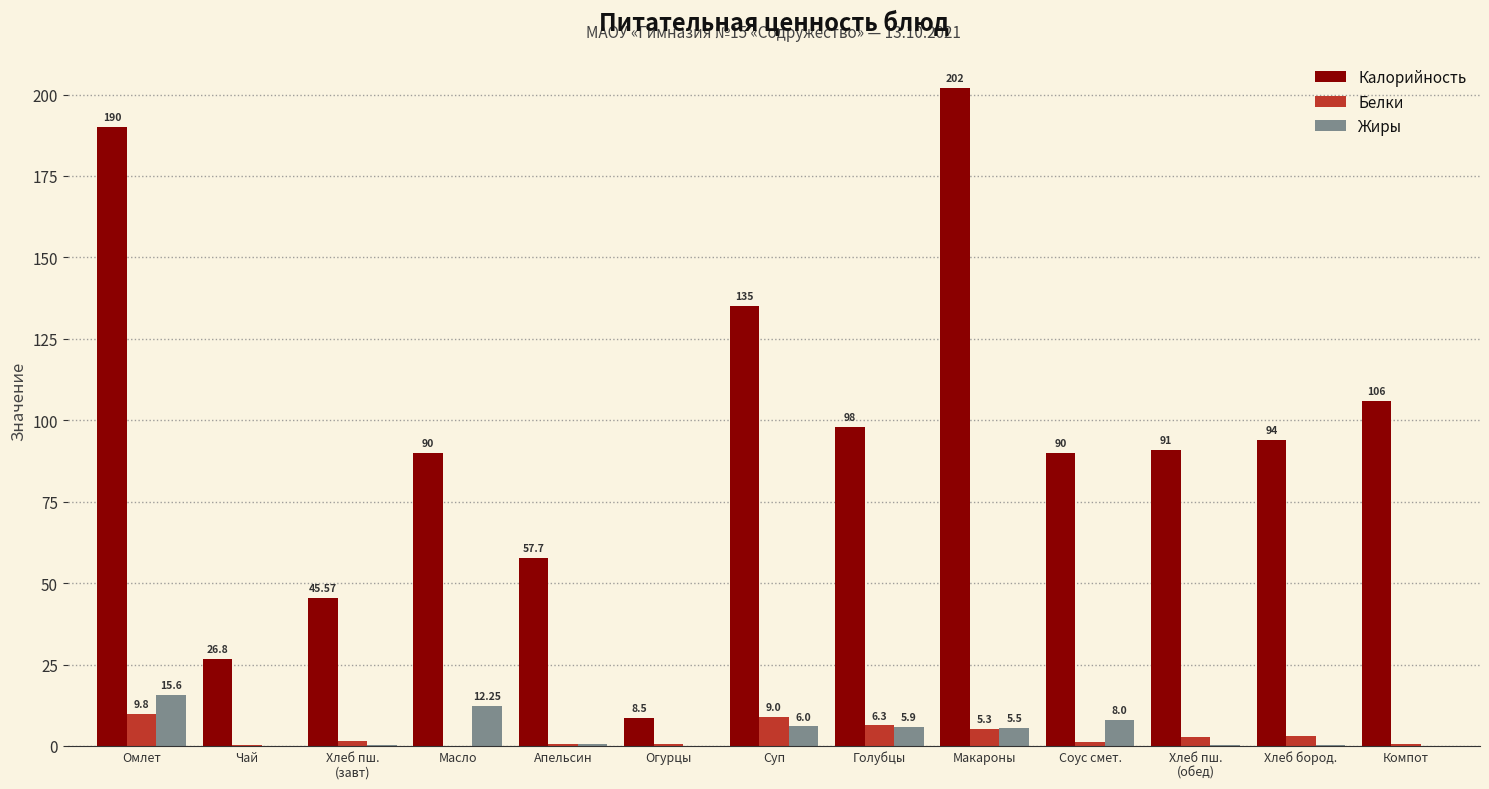

True or false: Калорийность has a value of 106.0 at Компот.

True